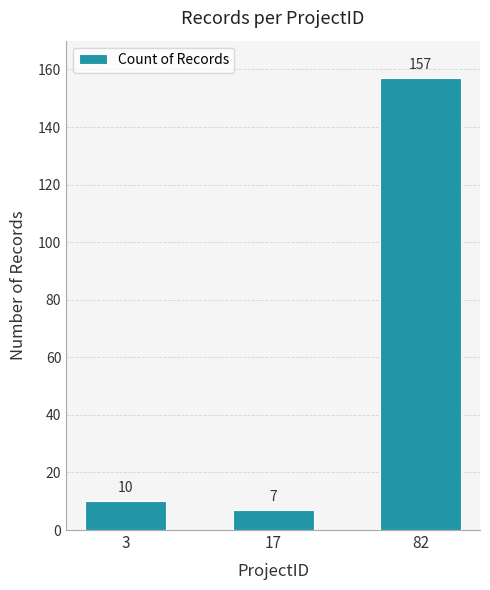

Rank the categories by value from highest to lowest.

82, 3, 17